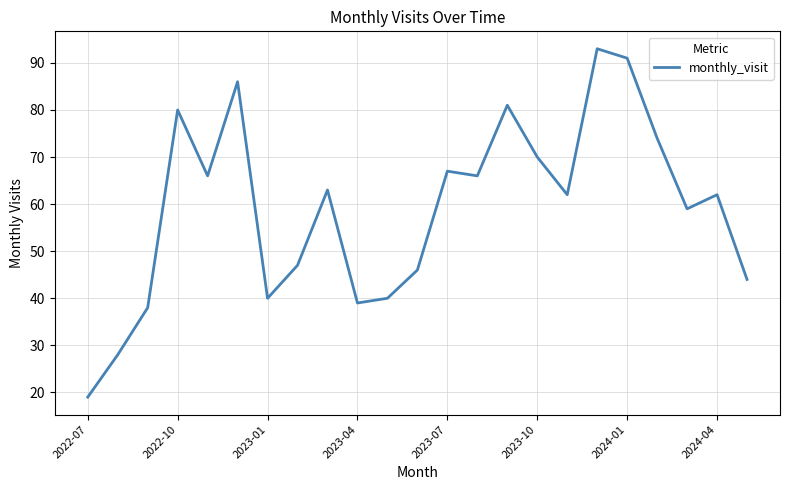

What is the minimum value shown in the chart?

19